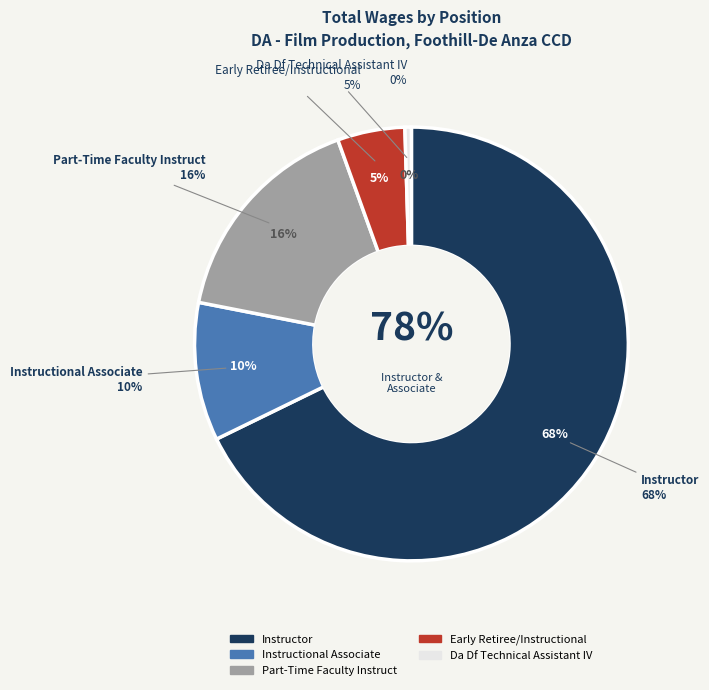

How many slices are in this pie chart?

5